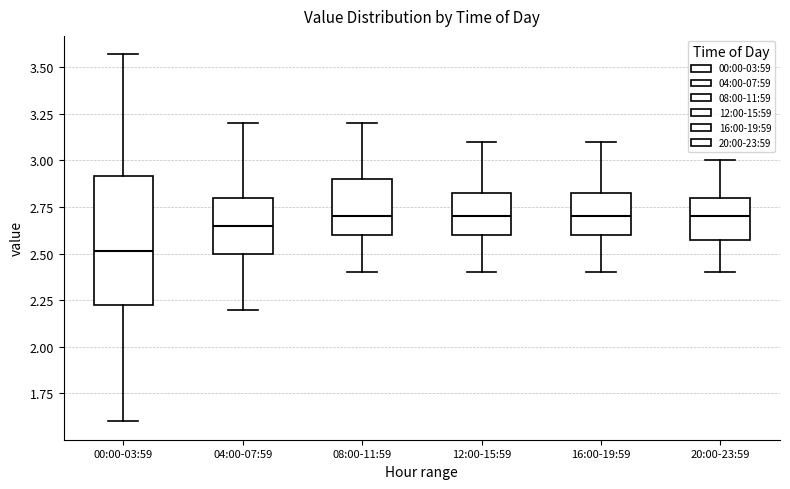

Which box has the lowest median line?

00:00-03:59